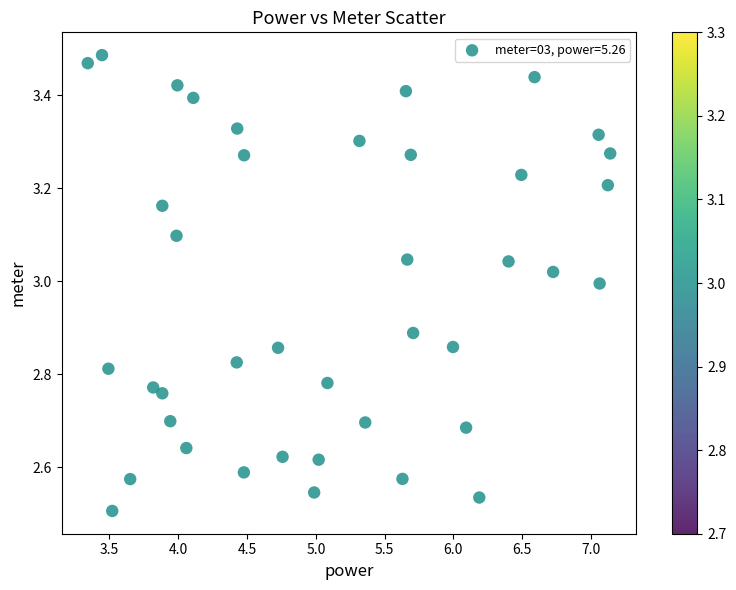

What is the range of Y values (max minus min)?

1.0